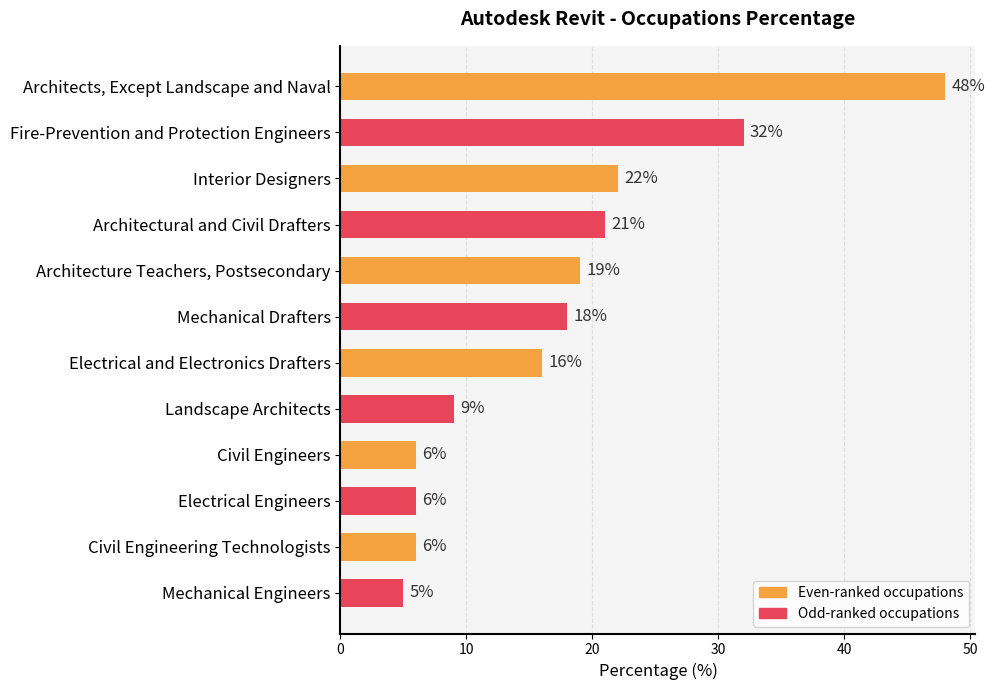

What is the sum of the values at Mechanical Engineers and Electrical and Electronics Drafters?

21